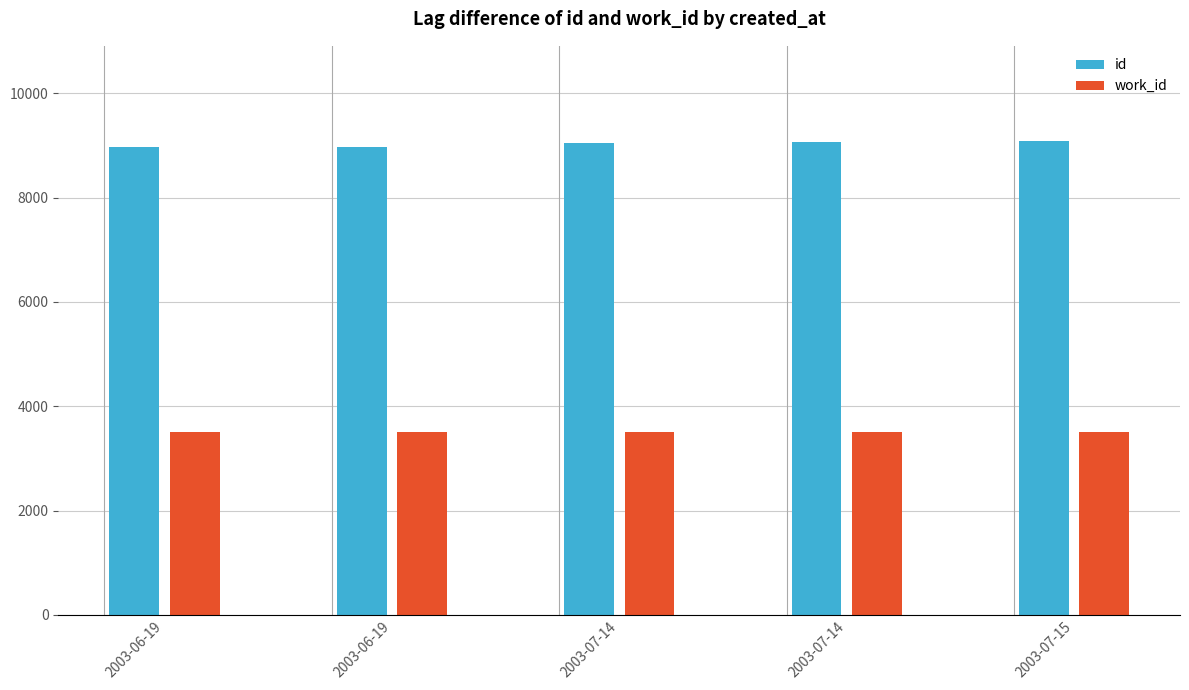

Reading left to right, transcribe all the data shown in this chart.

id: 8971	8972	9058	9059	9094
work_id: 3502	3502	3502	3502	3502